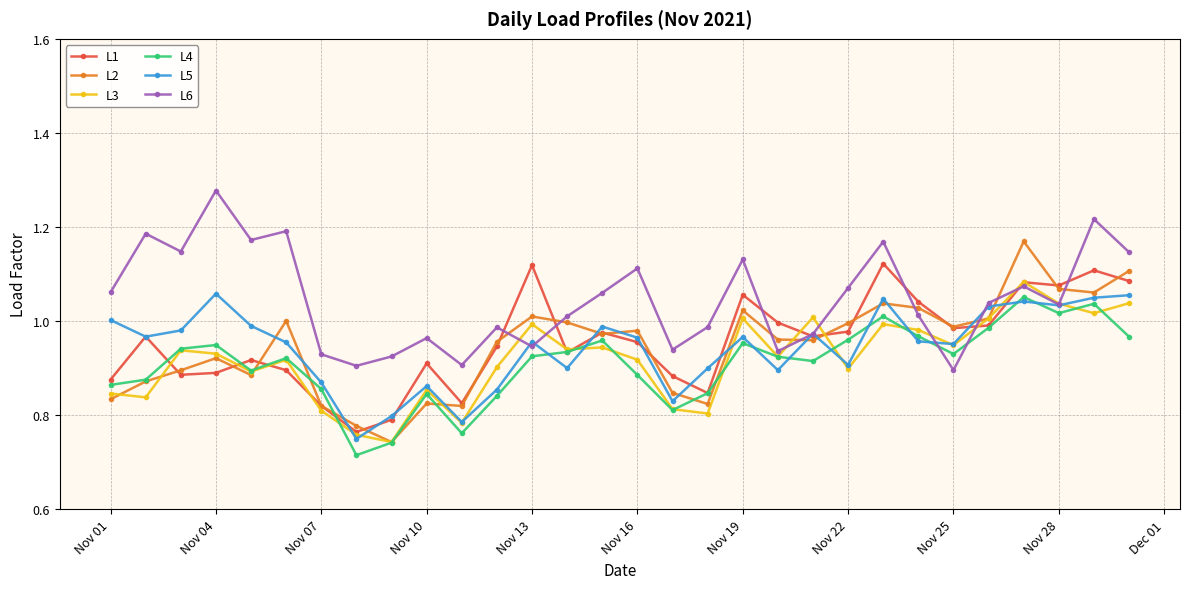

What are all the series names shown in the legend?

L1, L2, L3, L4, L5, L6